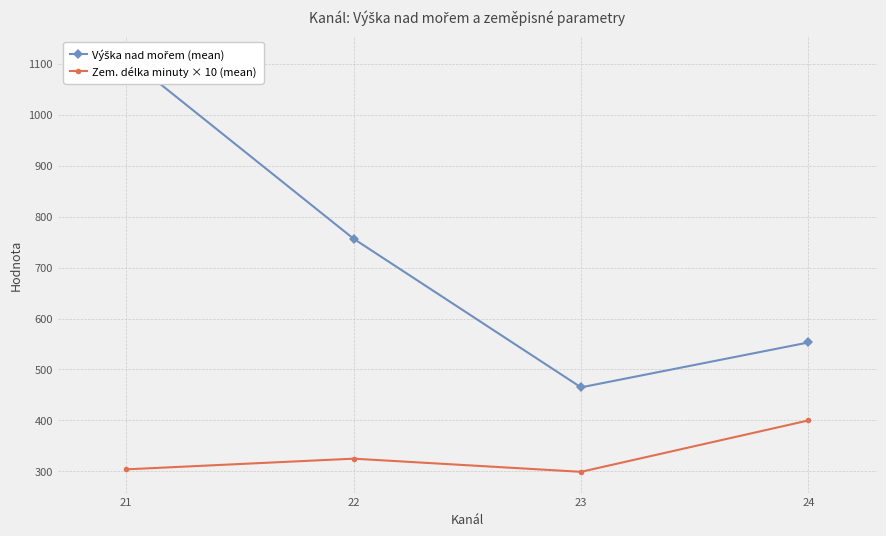

What is the highest value of the Zem. délka minuty × 10 (mean) series?

400.0